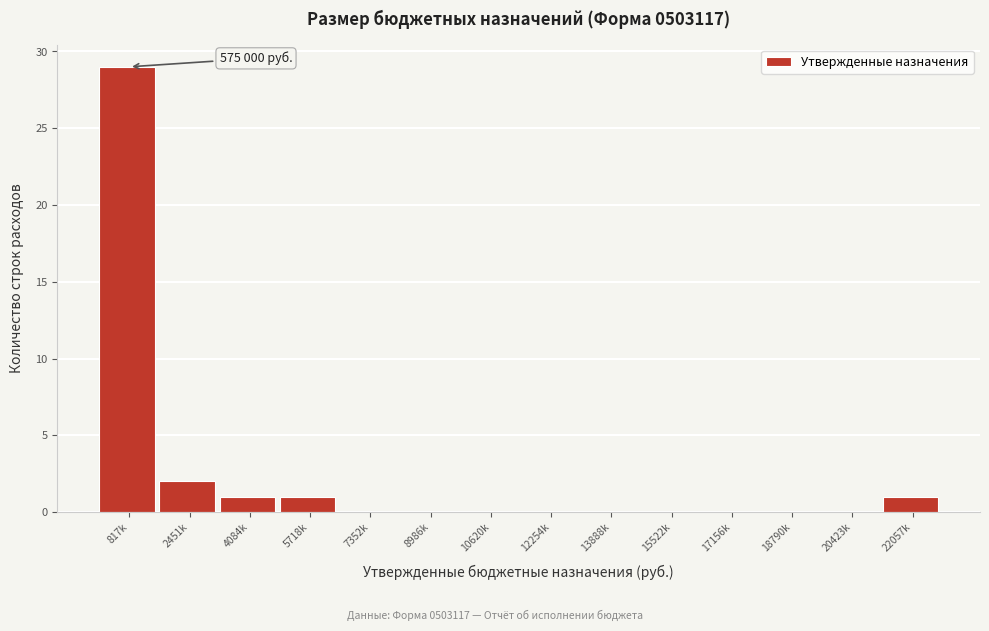

Reading left to right, list all the values displayed in this chart.

817k=29	2451k=2	4084k=1	5718k=1	7352k=0	8986k=0	10620k=0	12254k=0	13888k=0	15522k=0	17156k=0	18790k=0	20423k=0	22057k=1